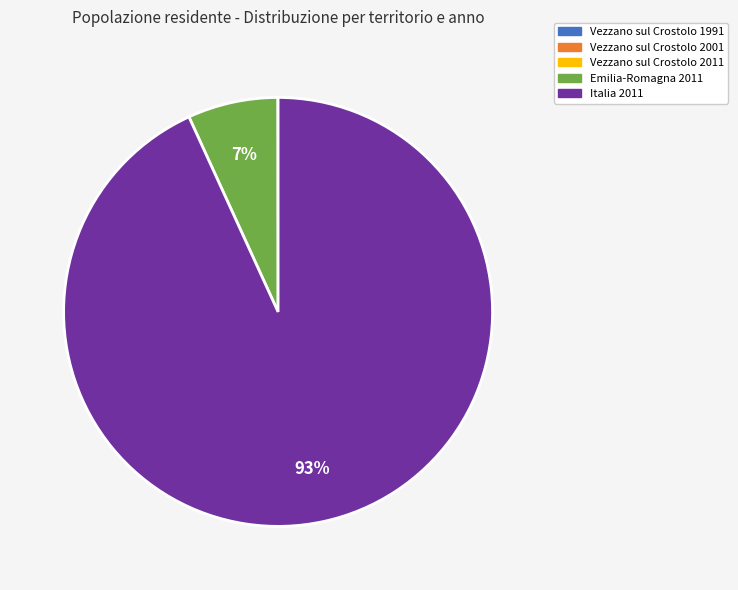

Combined, do Italia 2011 and Emilia-Romagna 2011 account for over 50%?

Yes